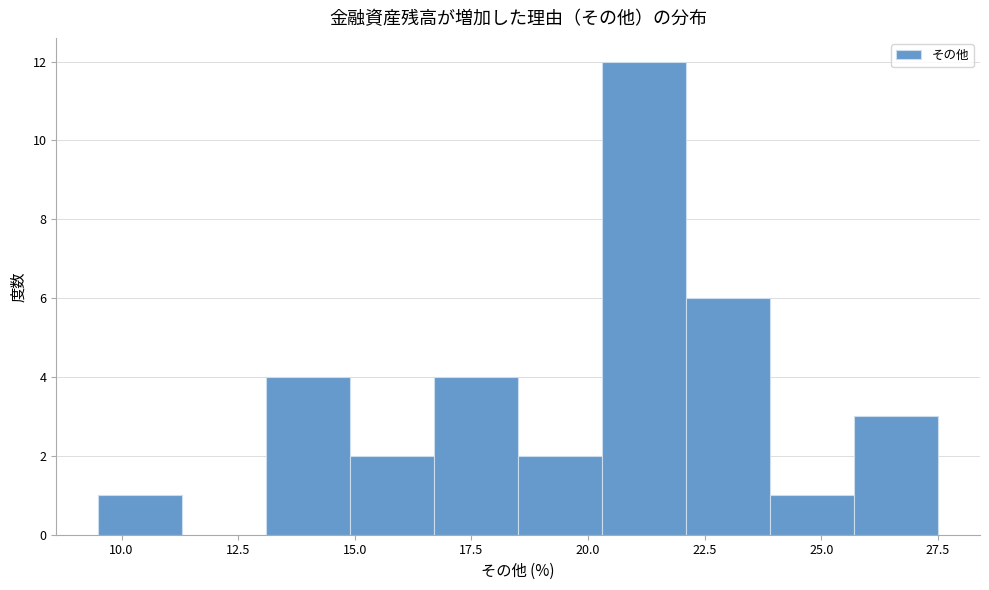

Around what value on the x-axis is the tallest bar? Give the approximate position of its centre, as read against the axis.

21.0